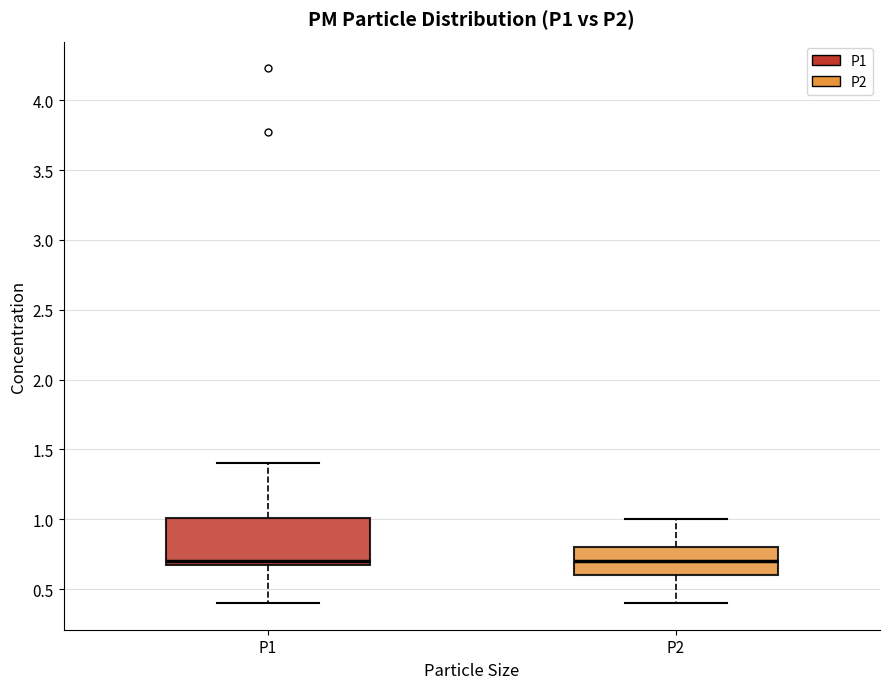

Reading left to right, read every box against the y-axis: the position of its median line, the range the box covers, and the ends of its whiskers. The values are not printed on the chart, so give them approximately, as read against the axis.

P1: median 0.70, box 0.65 to 1.00, whiskers 0.40 to 1.40
P2: median 0.70, box 0.60 to 0.80, whiskers 0.40 to 1.00